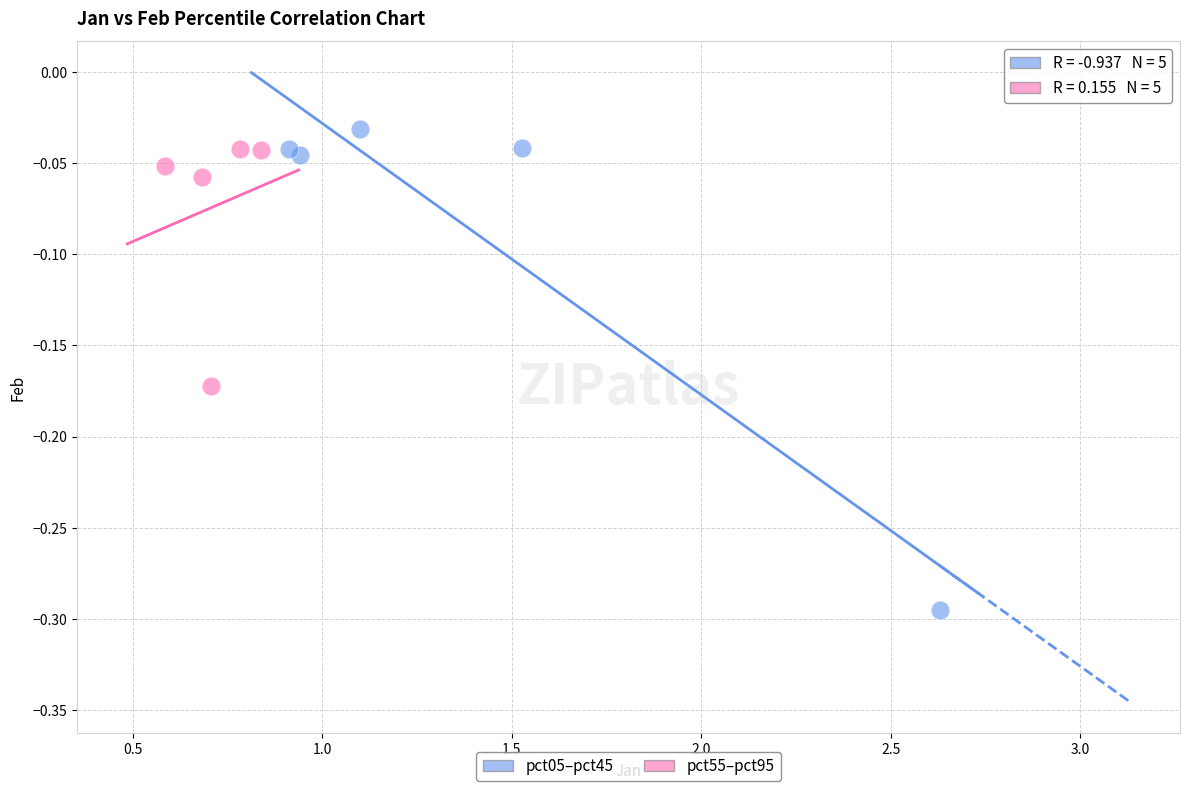

What are all the series names shown in the legend?

pct05–pct45, pct55–pct95